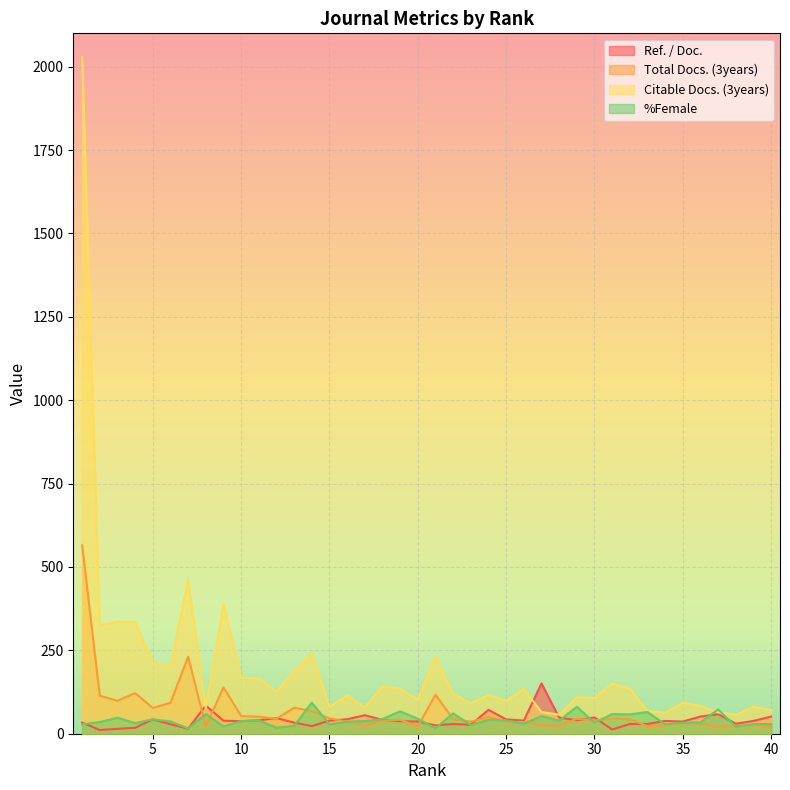

What is the average value of the Citable Docs. (3years) series?

197.4